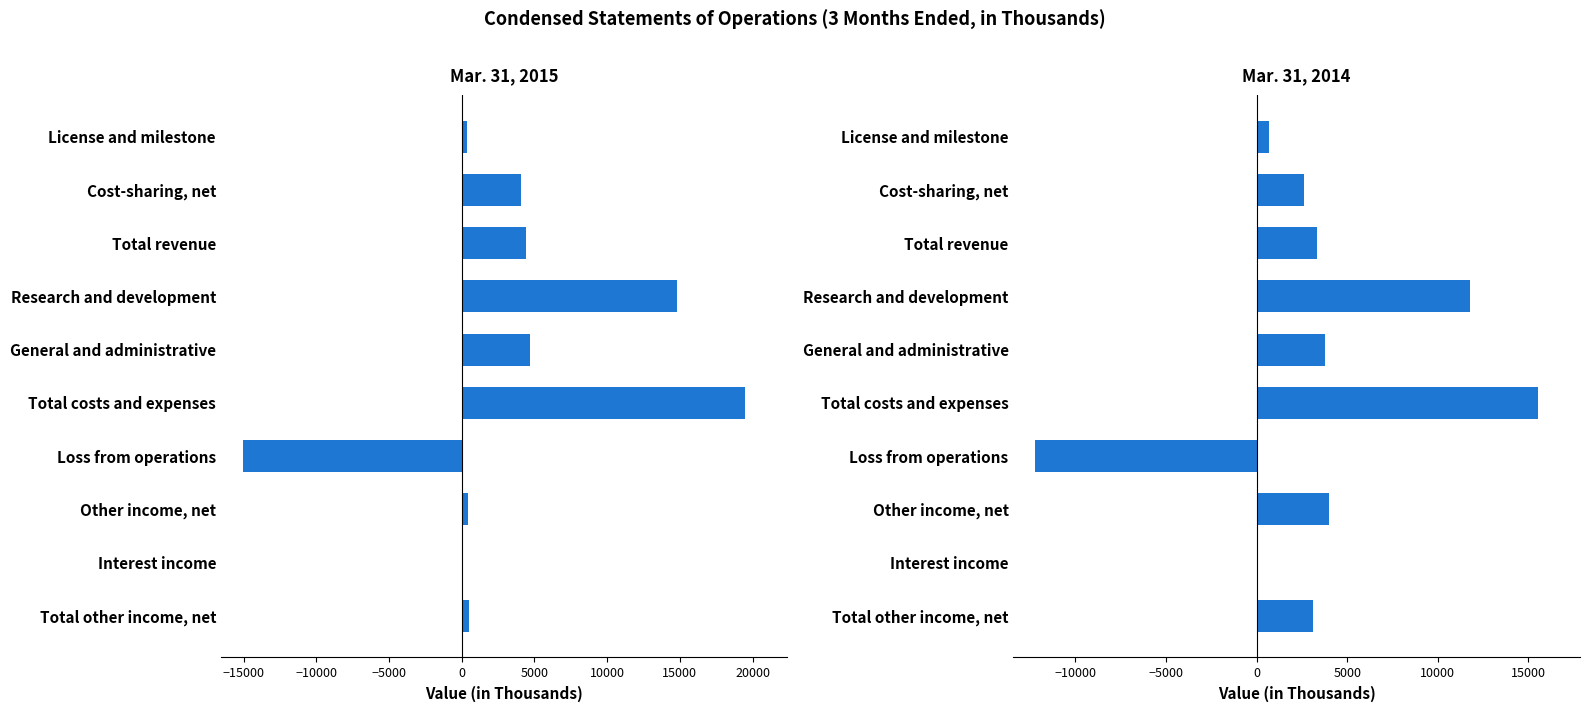

How many data points in Mar. 31, 2015 are above 4049?

4